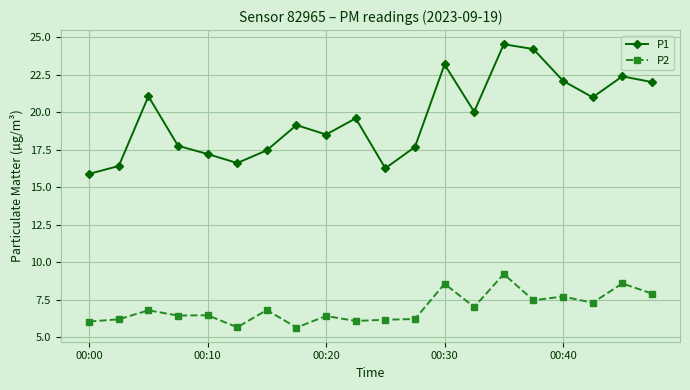

True or false: P1 has more than 1 points higher than both neighbors.

True